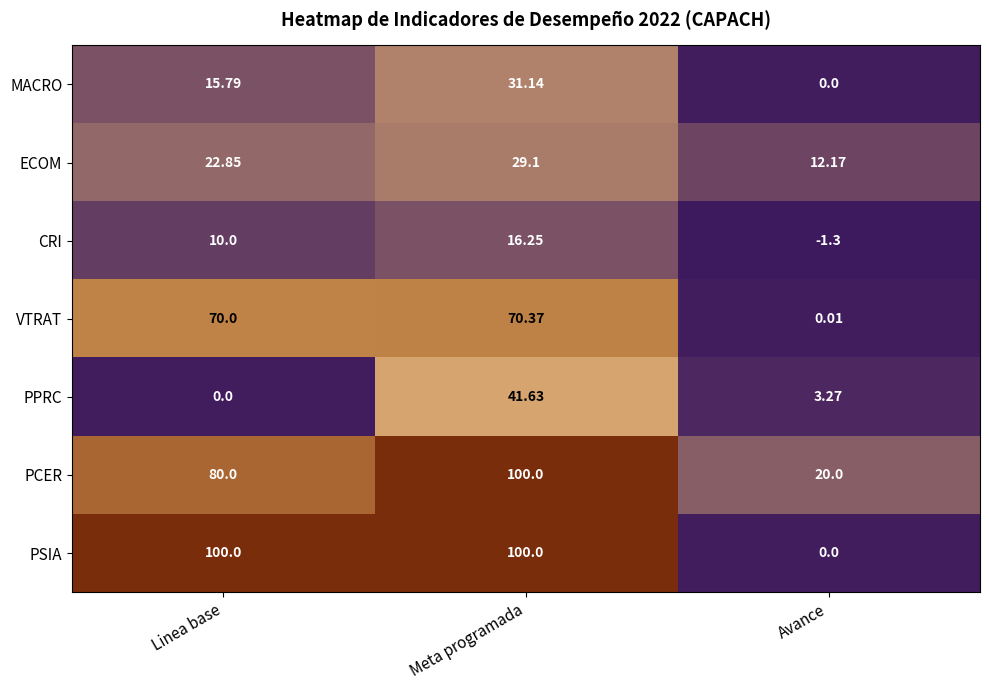

Which series changed the most between Meta programada and Avance?

PSIA